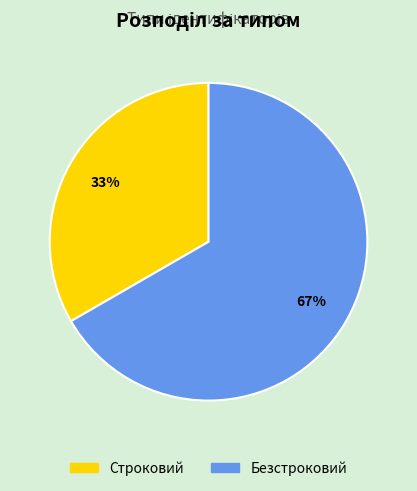

Approximately how many times larger is the value at Строковий compared to Безстроковий?

0.5